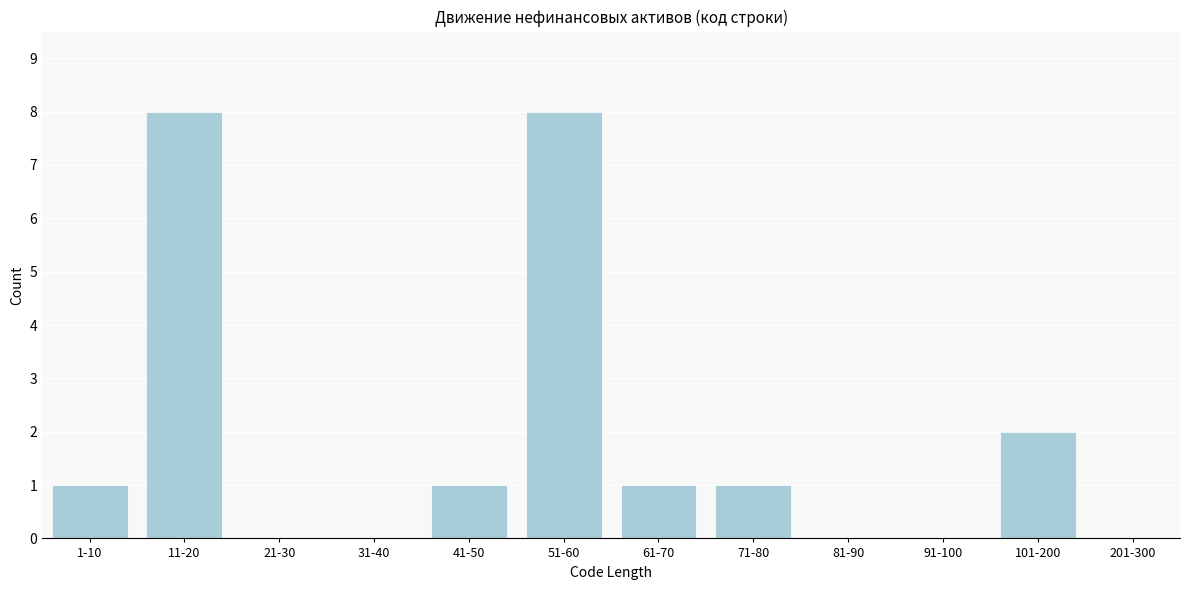

Reading right to left, transcribe all the data shown in this chart.

201-300=0	101-200=2	91-100=0	81-90=0	71-80=1	61-70=1	51-60=8	41-50=1	31-40=0	21-30=0	11-20=8	1-10=1